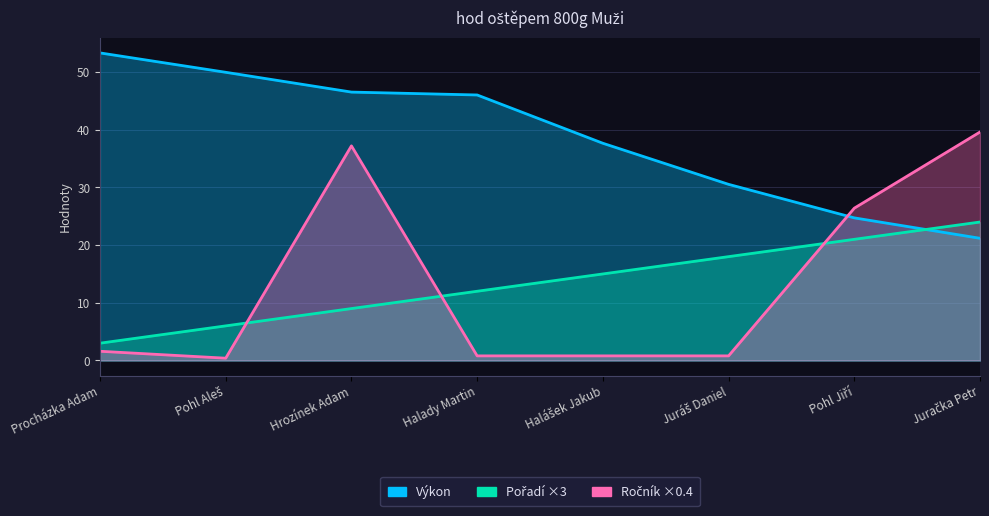

What is the difference between the maximum and minimum values in the Ročník series?

39.2